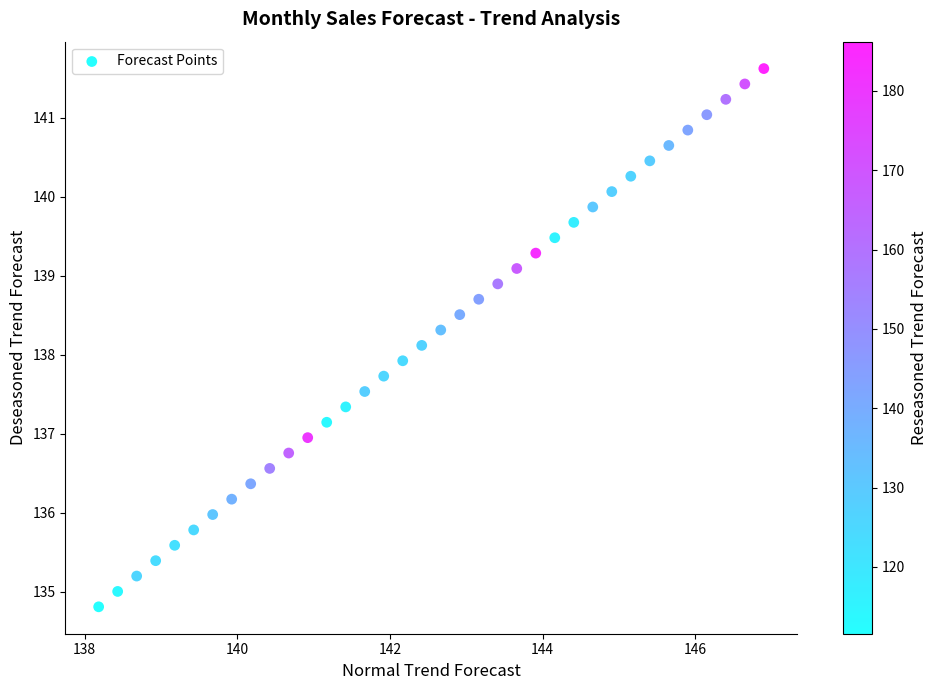

What is the range of X values (max minus min)?

8.7